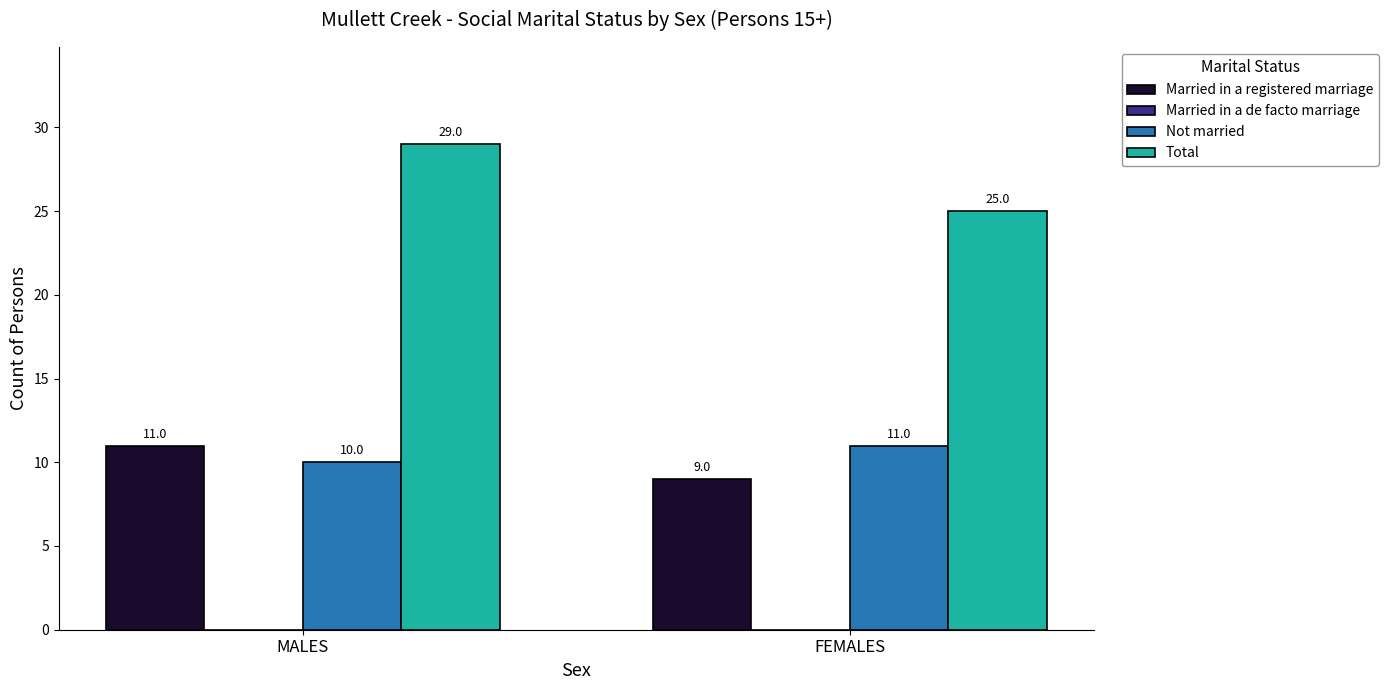

What is the label of the 2nd bar from the left?

FEMALES